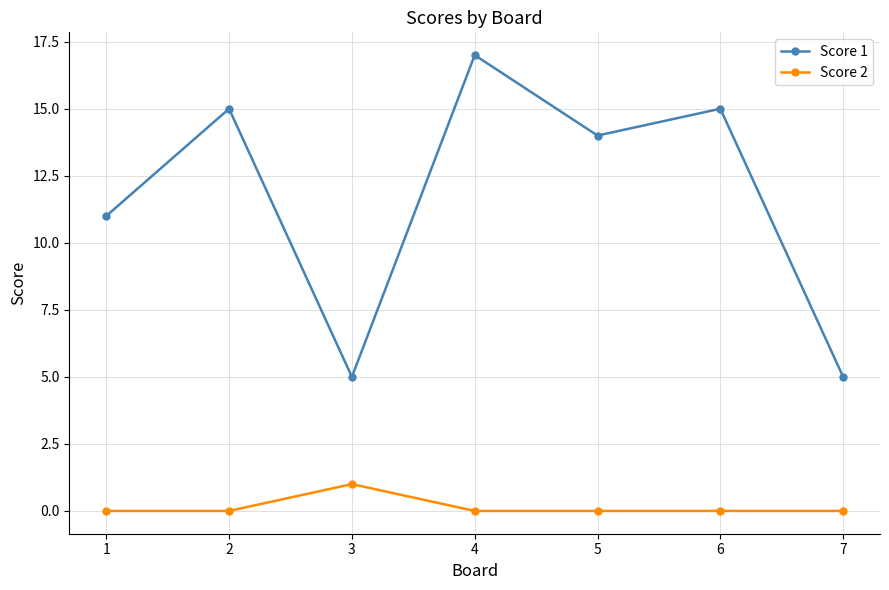

How many categories are shown in the chart?

7